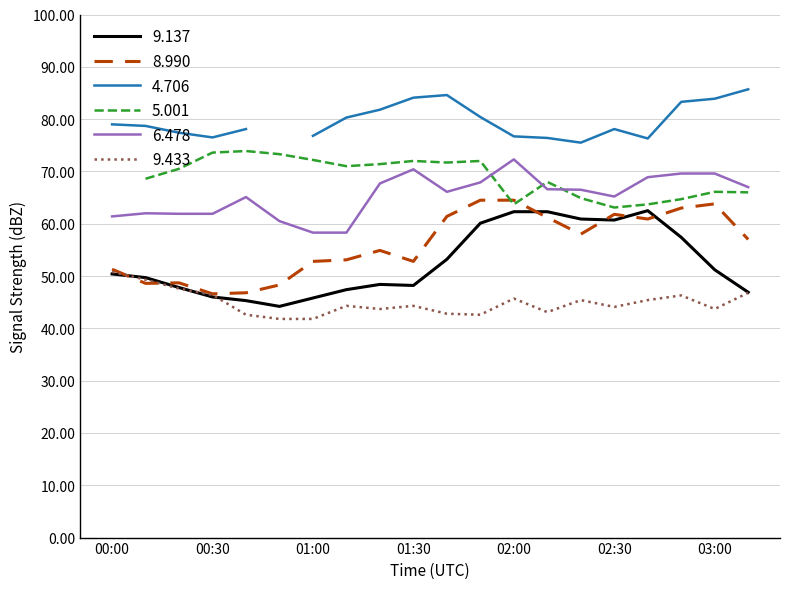

True or false: 9.433 and 8.990 intersect in this chart.

True